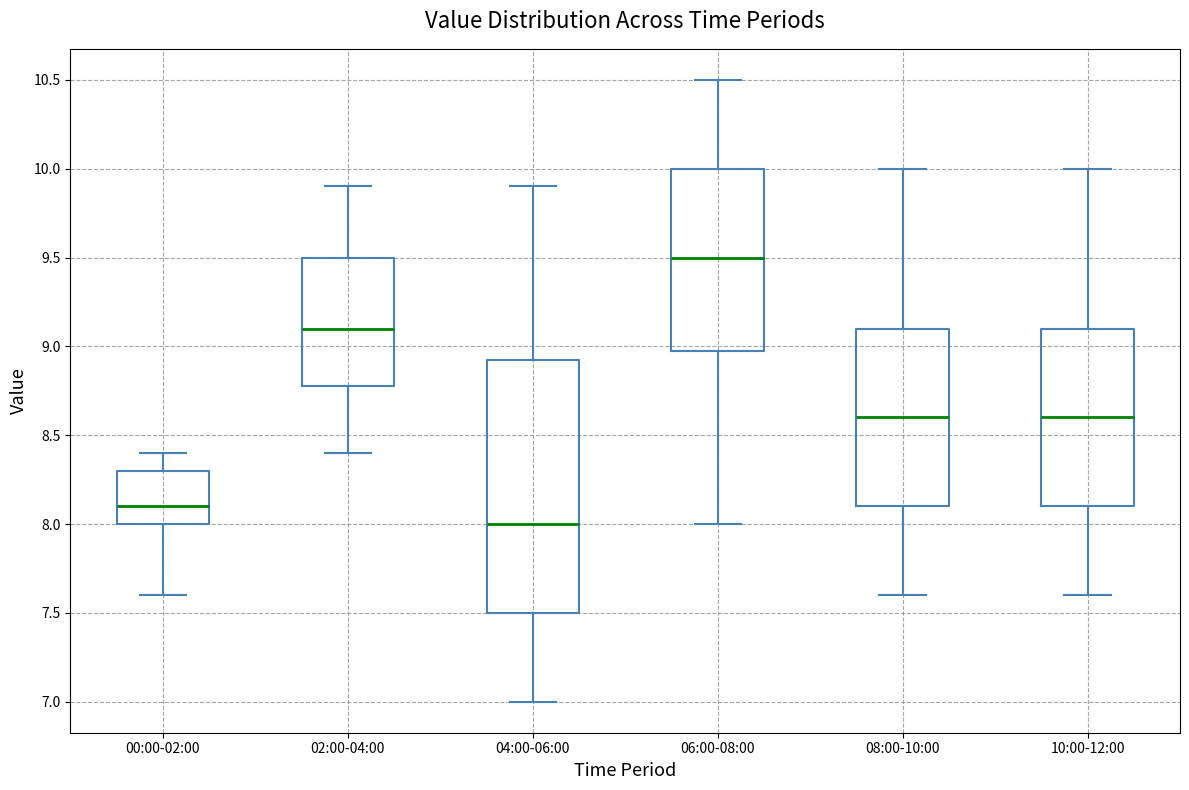

Where is the upper edge of the box for 02:00-04:00 on the y-axis? The values are not printed on the chart, so give them approximately, as read against the axis.

9.50